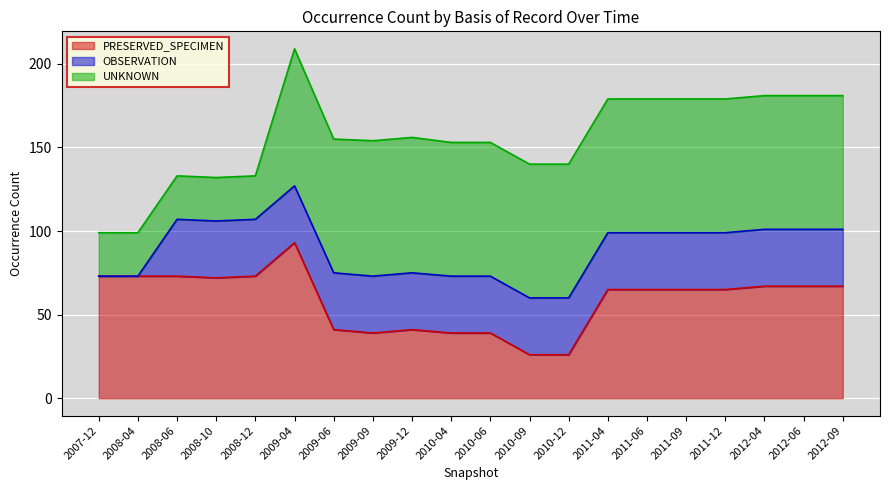

What is the average value of the PRESERVED_SPECIMEN series?

58